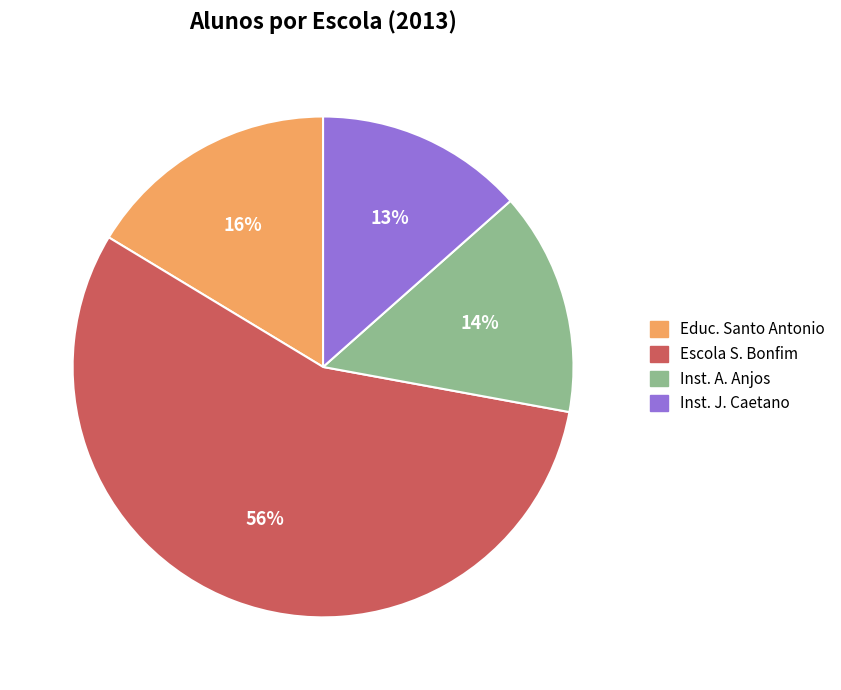

To the nearest percent, what is the average slice percentage?

25%